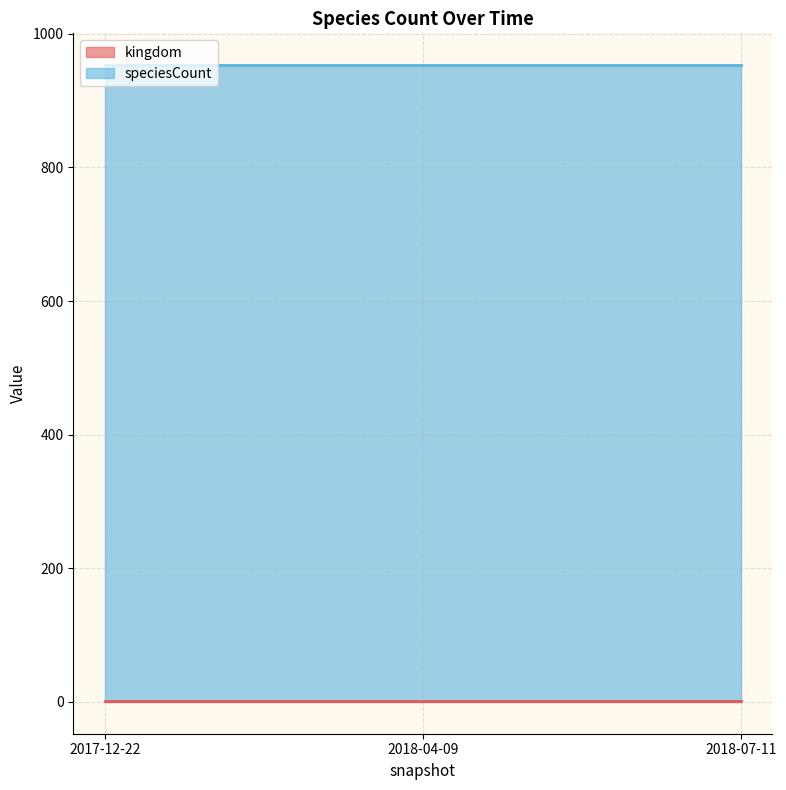

What is the difference between the highest and lowest values at 2018-07-11?

952